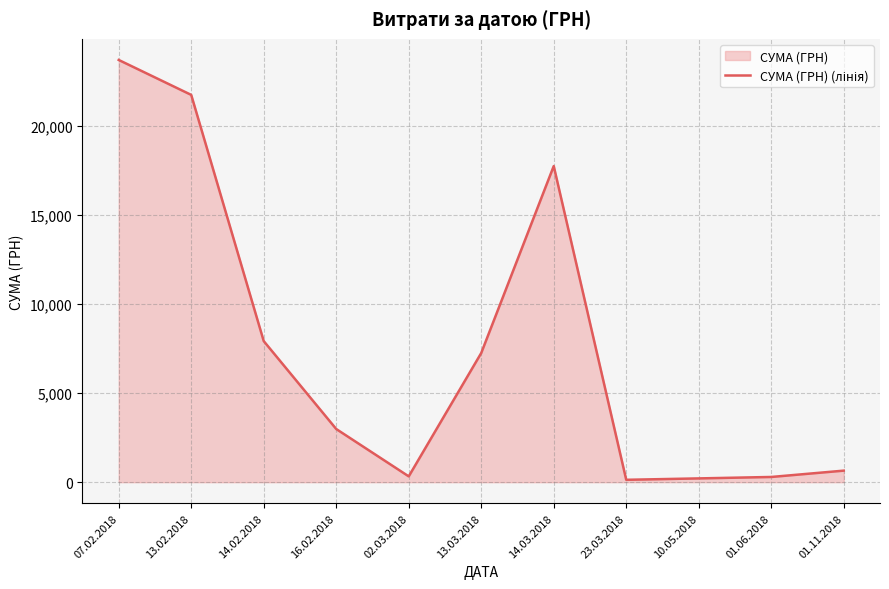

Does the chart have visible grid lines?

Yes